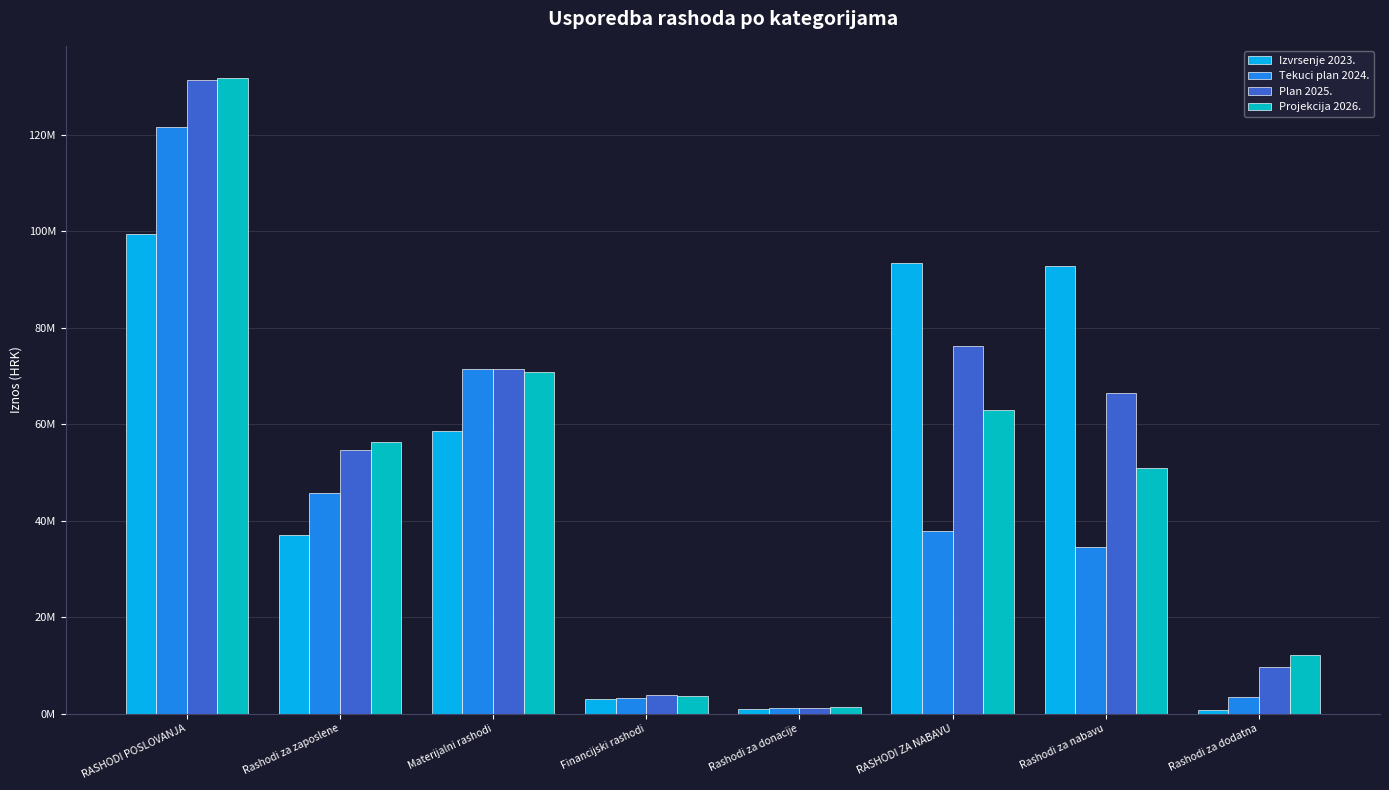

Which series has the largest range (max minus min)?

Projekcija 2026.